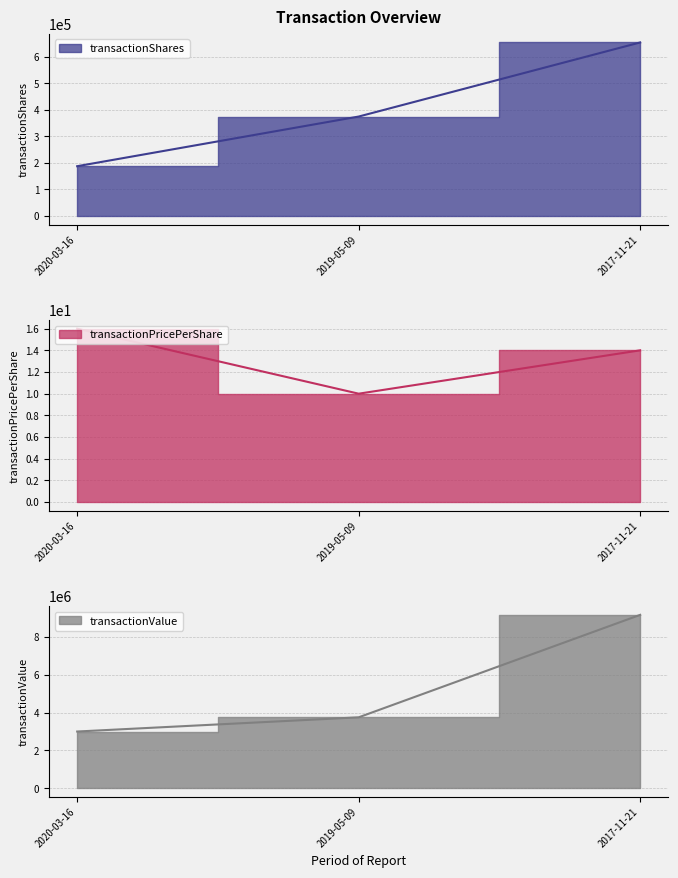

What is the sum of all transactionShares values?

1217262